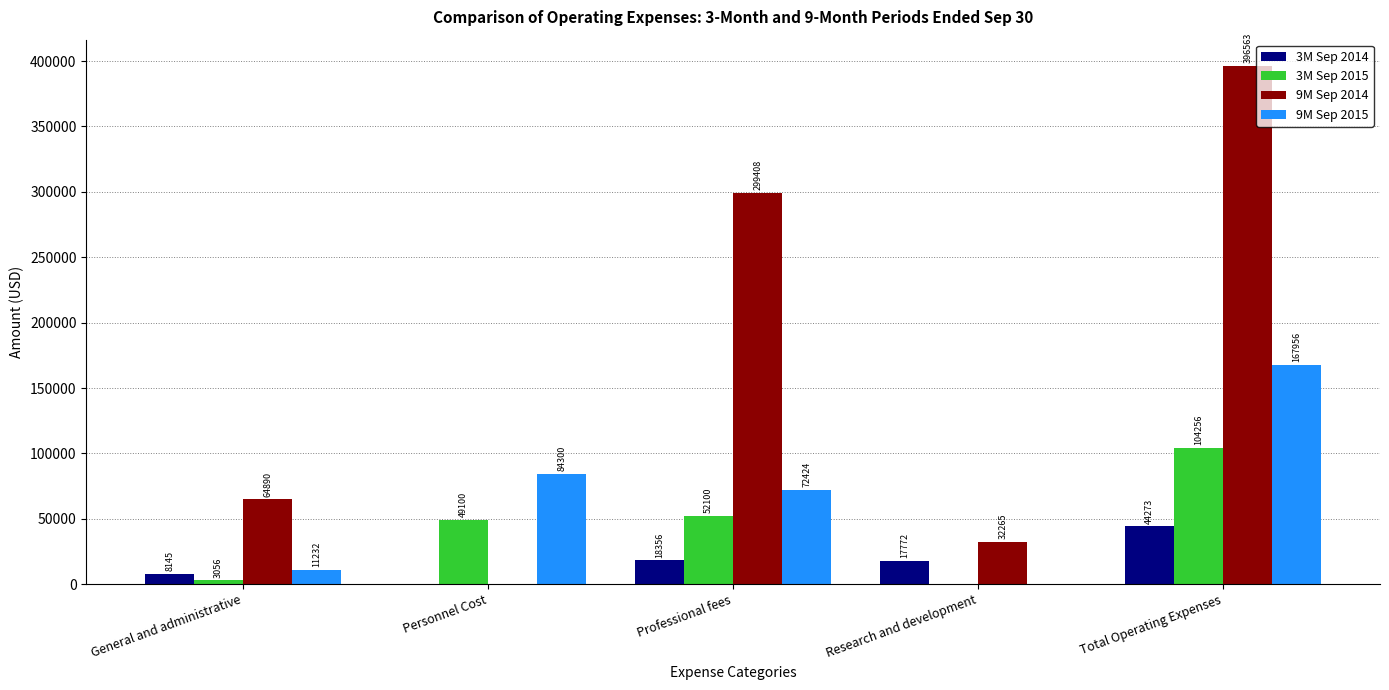

Reading left to right, transcribe all the data shown in this chart.

3M Sep 2014: General and administrative=8145	Personnel Cost=0	Professional fees=18356	Research and development=17772	Total Operating Expenses=44273
3M Sep 2015: General and administrative=3056	Personnel Cost=49100	Professional fees=52100	Research and development=0	Total Operating Expenses=104256
9M Sep 2014: General and administrative=64890	Personnel Cost=0	Professional fees=299408	Research and development=32265	Total Operating Expenses=396563
9M Sep 2015: General and administrative=11232	Personnel Cost=84300	Professional fees=72424	Research and development=0	Total Operating Expenses=167956